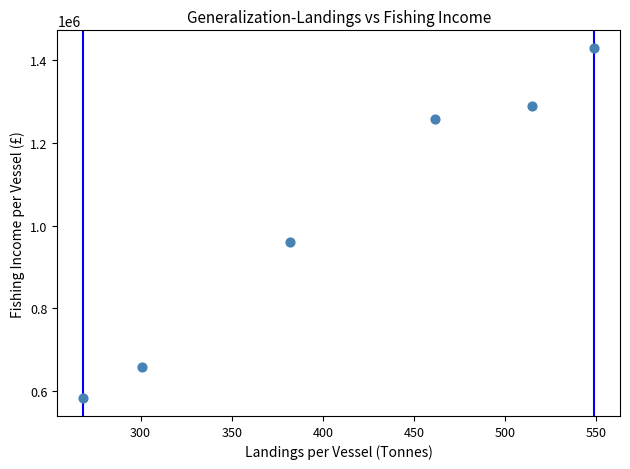

What is the range of Y values (max minus min)?

846400